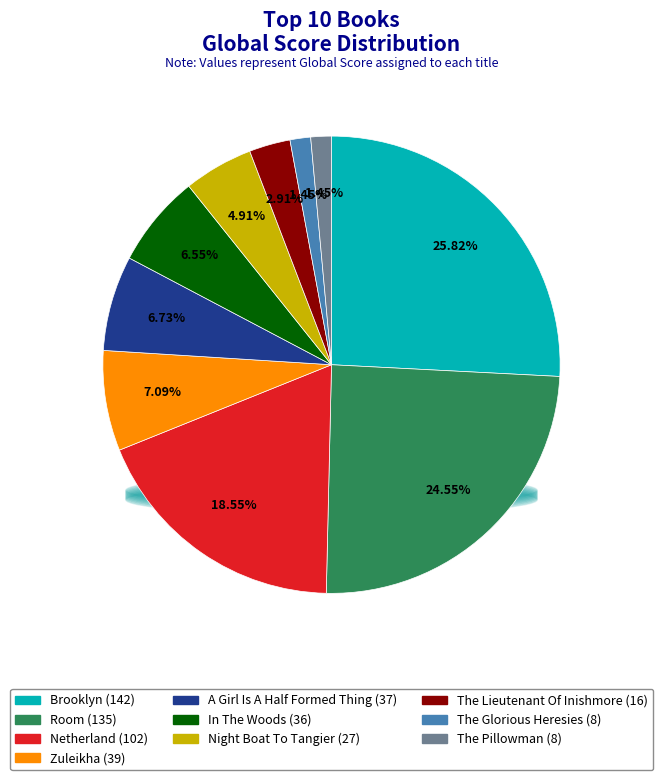

What is the largest slice in the pie chart?

Brooklyn